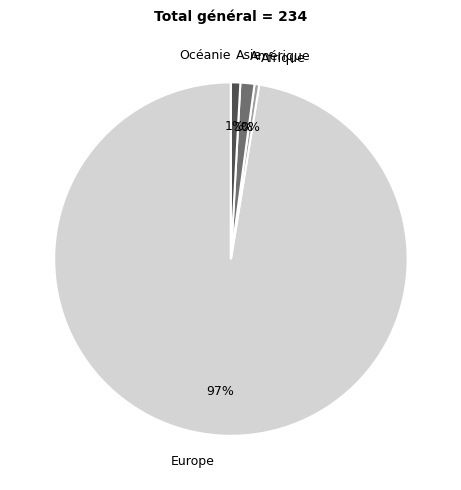

Is it true that Amérique is 1% of the pie?

True